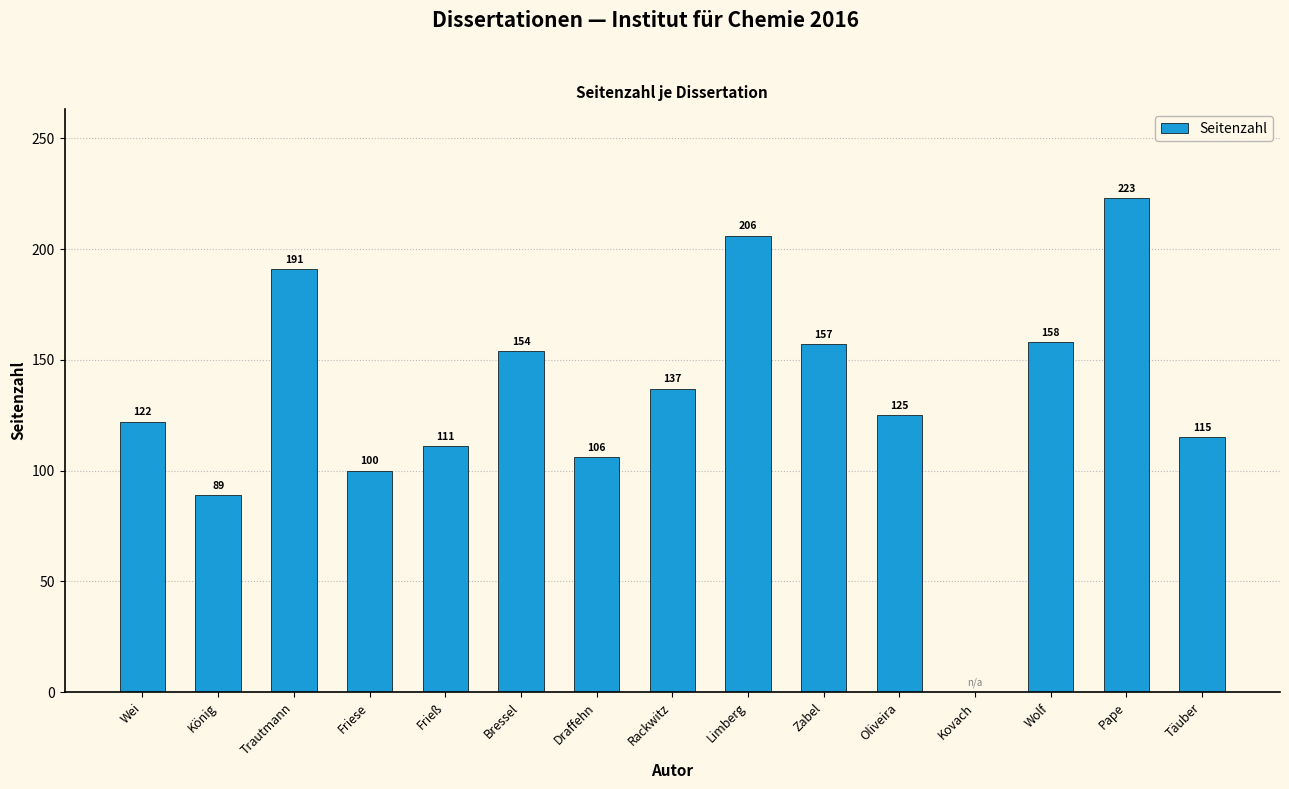

The value at Zabel is 213. True or false?

False